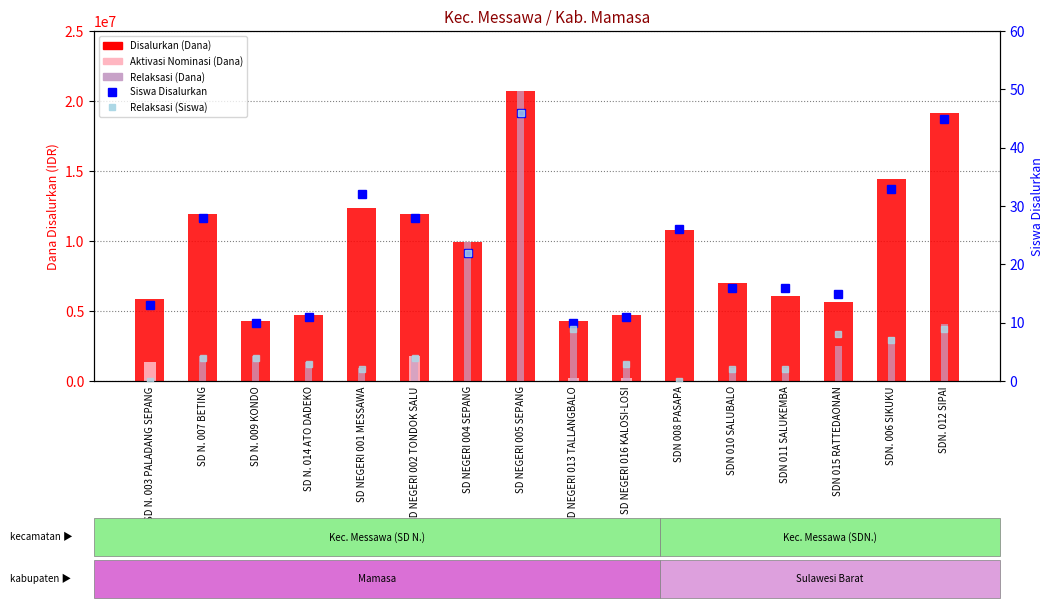

Reading left to right, transcribe all the data shown in this chart.

Disalurkan (Dana): SD N. 003 PALADANG SEPANG=5850000	SD N. 007 BETING=11925000	SD N. 009 KONDO=4275000	SD N. 014 ATO DADEKO=4725000	SD NEGERI 001 MESSAWA=12375000	SD NEGERI 002 TONDOK SALU=11925000	SD NEGERI 004 SEPANG=9900000	SD NEGERI 005 SEPANG=20700000	SD NEGERI 013 TALLANGBALO=4275000	SD NEGERI 016 KALOSI-LOSI=4725000	SDN 008 PASAPA=10800000	SDN 010 SALUBALO=6975000	SDN 011 SALUKEMBA=6075000	SDN 015 RATTEDAONAN=5625000	SDN. 006 SIKUKU=14400000	SDN. 012 SIPAI=19125000
Pemberian Dari Aktivasi Nominasi (Dana): SD N. 003 PALADANG SEPANG=1350000	SD N. 007 BETING=0	SD N. 009 KONDO=0	SD N. 014 ATO DADEKO=0	SD NEGERI 001 MESSAWA=0	SD NEGERI 002 TONDOK SALU=1800000	SD NEGERI 004 SEPANG=0	SD NEGERI 005 SEPANG=0	SD NEGERI 013 TALLANGBALO=225000	SD NEGERI 016 KALOSI-LOSI=225000	SDN 008 PASAPA=0	SDN 010 SALUBALO=0	SDN 011 SALUKEMBA=0	SDN 015 RATTEDAONAN=0	SDN. 006 SIKUKU=0	SDN. 012 SIPAI=0
Pemberian Relaksasi (Dana): SD N. 003 PALADANG SEPANG=0	SD N. 007 BETING=1800000	SD N. 009 KONDO=1800000	SD N. 014 ATO DADEKO=1350000	SD NEGERI 001 MESSAWA=900000	SD NEGERI 002 TONDOK SALU=1800000	SD NEGERI 004 SEPANG=9900000	SD NEGERI 005 SEPANG=20700000	SD NEGERI 013 TALLANGBALO=4050000	SD NEGERI 016 KALOSI-LOSI=1350000	SDN 008 PASAPA=0	SDN 010 SALUBALO=900000	SDN 011 SALUKEMBA=900000	SDN 015 RATTEDAONAN=2475000	SDN. 006 SIKUKU=3150000	SDN. 012 SIPAI=4050000
Siswa Disalurkan: SD N. 003 PALADANG SEPANG=13	SD N. 007 BETING=28	SD N. 009 KONDO=10	SD N. 014 ATO DADEKO=11	SD NEGERI 001 MESSAWA=32	SD NEGERI 002 TONDOK SALU=28	SD NEGERI 004 SEPANG=22	SD NEGERI 005 SEPANG=46	SD NEGERI 013 TALLANGBALO=10	SD NEGERI 016 KALOSI-LOSI=11	SDN 008 PASAPA=26	SDN 010 SALUBALO=16	SDN 011 SALUKEMBA=16	SDN 015 RATTEDAONAN=15	SDN. 006 SIKUKU=33	SDN. 012 SIPAI=45
Pemberian Relaksasi (Siswa): SD N. 003 PALADANG SEPANG=0	SD N. 007 BETING=4	SD N. 009 KONDO=4	SD N. 014 ATO DADEKO=3	SD NEGERI 001 MESSAWA=2	SD NEGERI 002 TONDOK SALU=4	SD NEGERI 004 SEPANG=22	SD NEGERI 005 SEPANG=46	SD NEGERI 013 TALLANGBALO=9	SD NEGERI 016 KALOSI-LOSI=3	SDN 008 PASAPA=0	SDN 010 SALUBALO=2	SDN 011 SALUKEMBA=2	SDN 015 RATTEDAONAN=8	SDN. 006 SIKUKU=7	SDN. 012 SIPAI=9